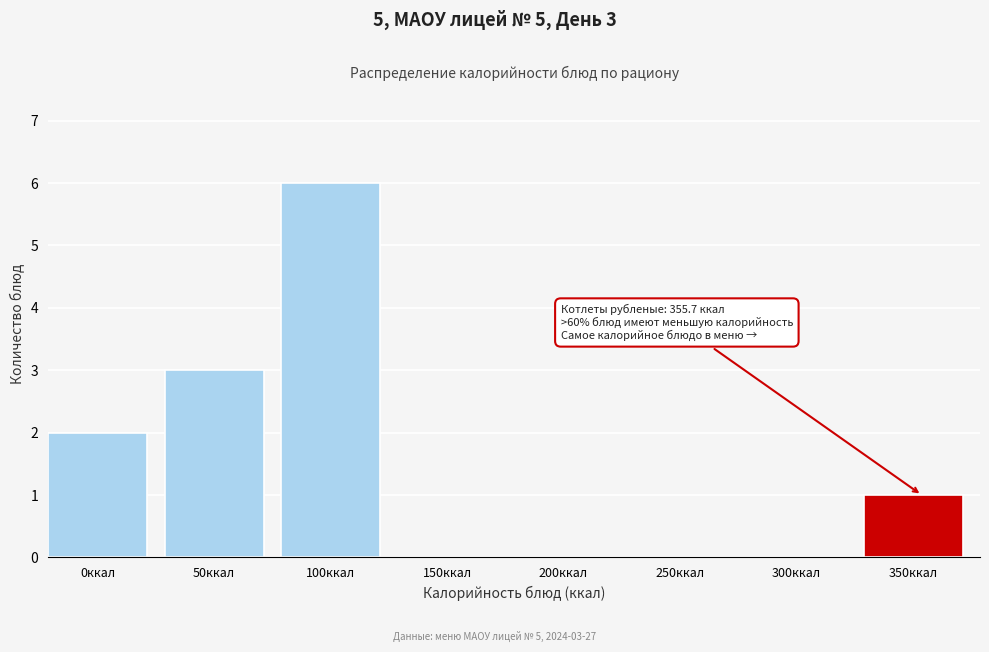

Reading left to right, extract all data points from this chart.

0ккал=2	50ккал=3	100ккал=6	150ккал=0	200ккал=0	250ккал=0	300ккал=0	350ккал=1